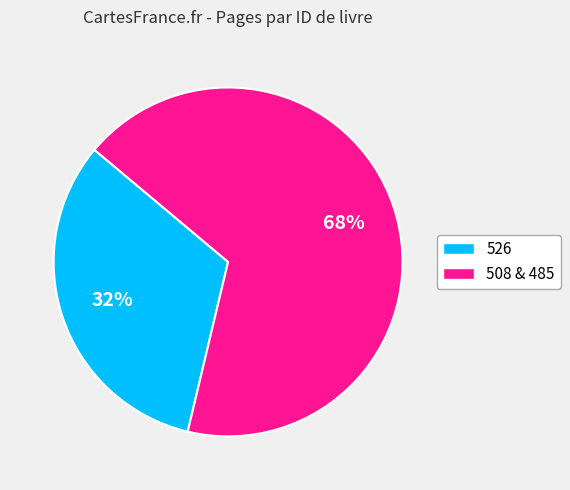

Does any single category account for the majority?

Yes